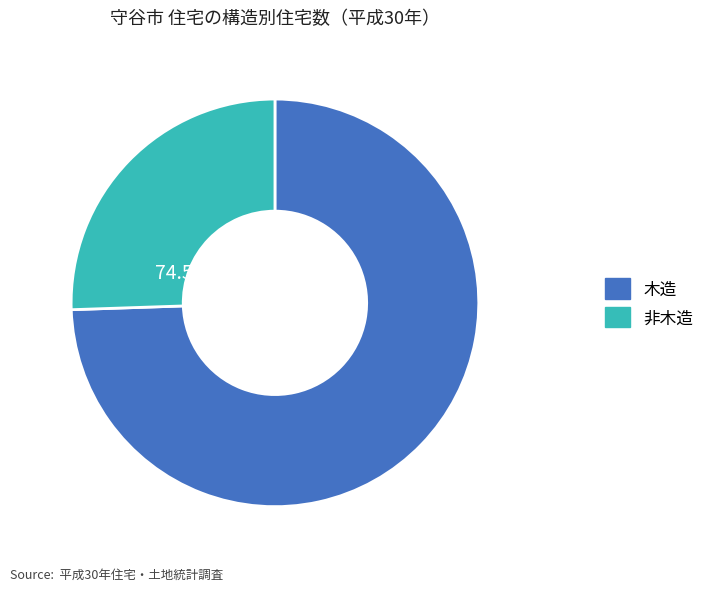

Which slice is the smallest?

非木造